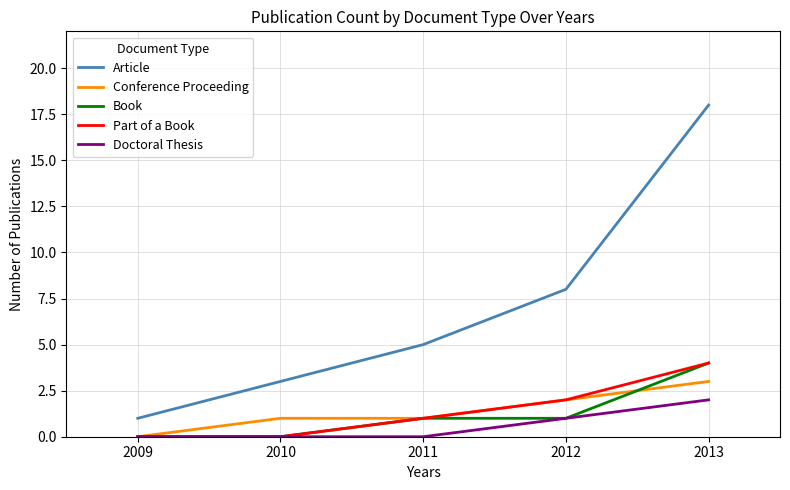

Which series has the largest range (max minus min)?

Article